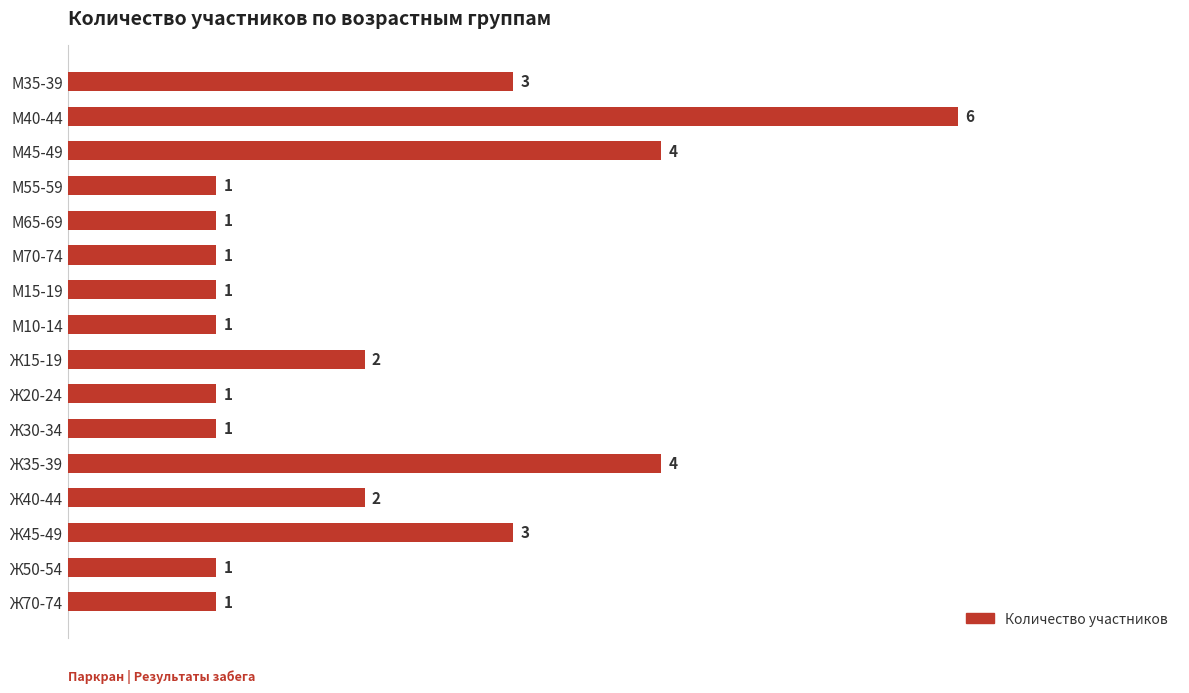

Are the bars grouped side by side (vs. stacked)?

No